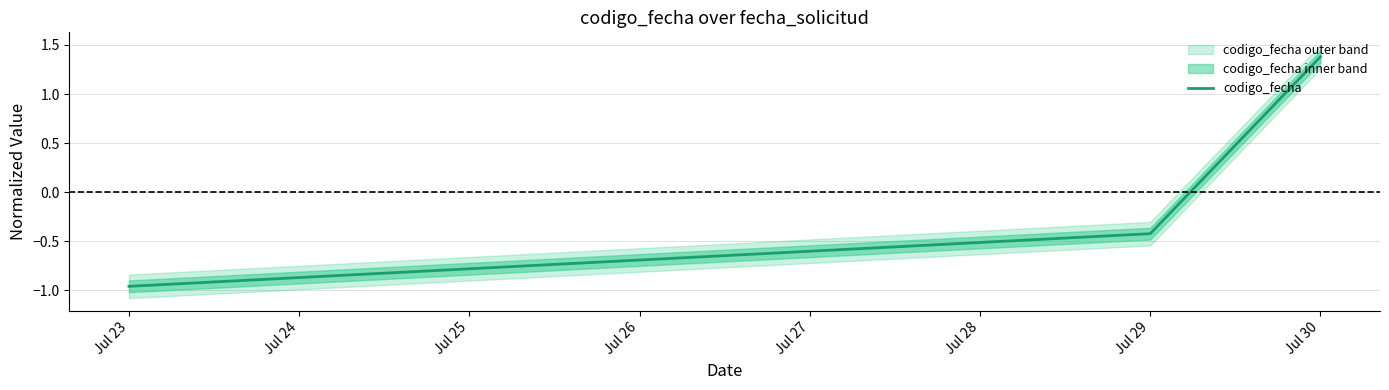

Is this an area chart (filled region under the line)?

No